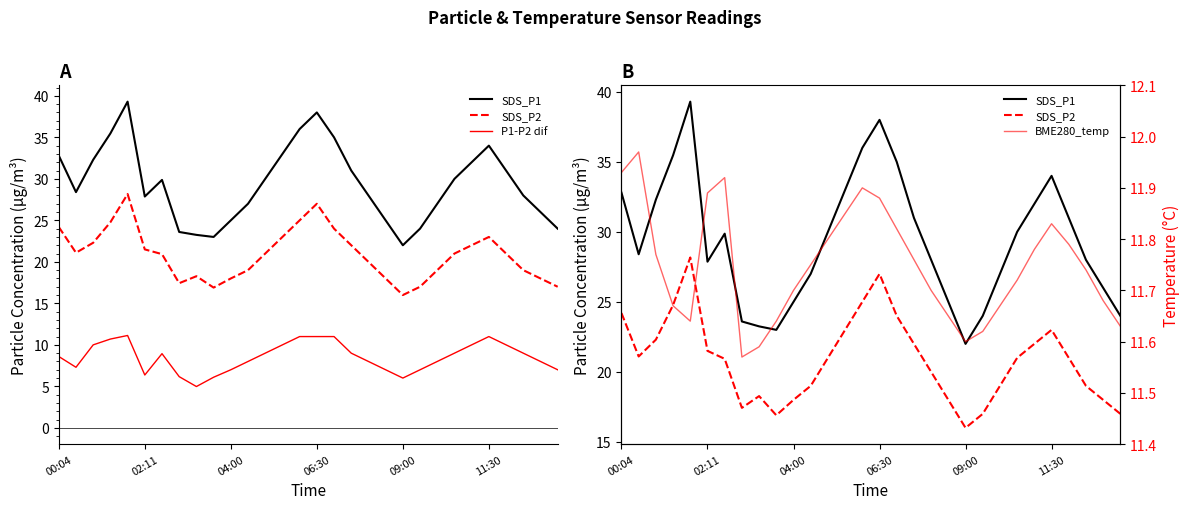

Which has a higher value, 06:30 or 25?

06:30